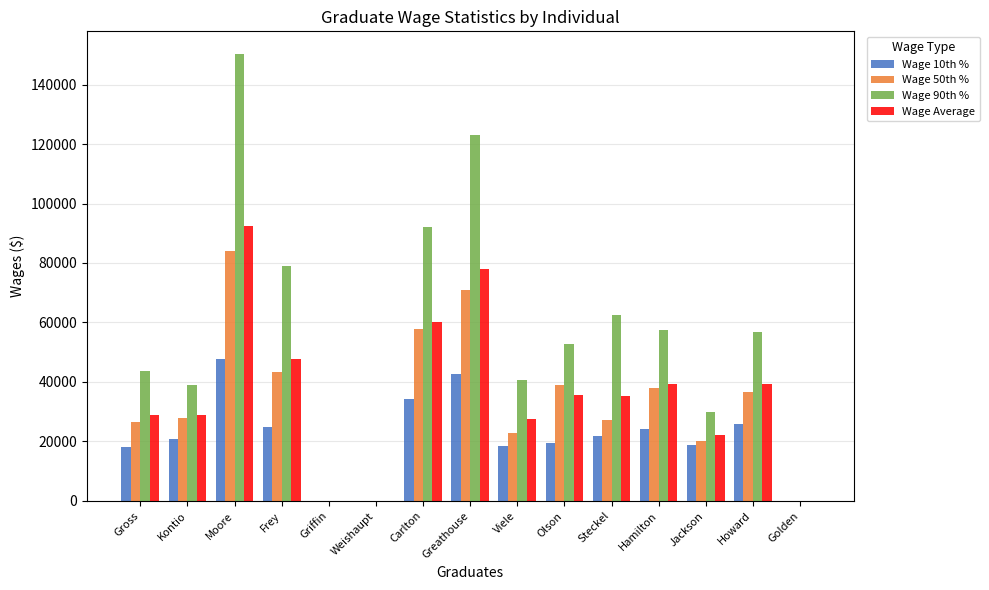

True or false: Wage 90th % has a value of 150364.0 at Moore.

True